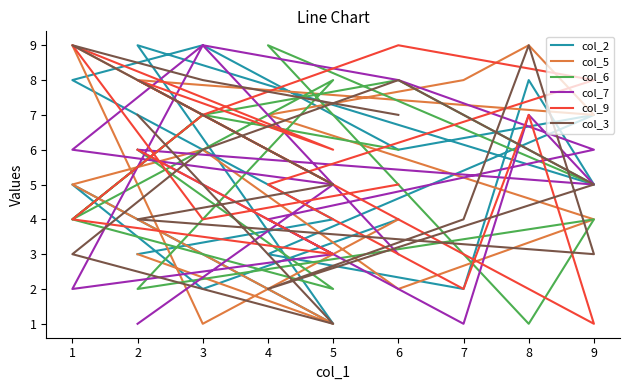

How many intersections are there between col_7 and col_9?

5